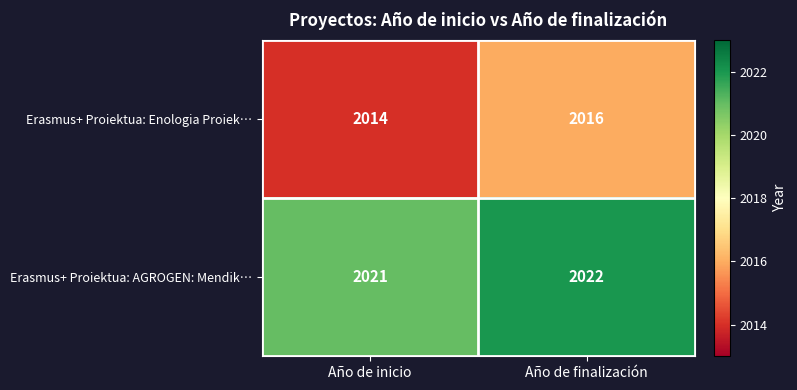

What is the sum of all Erasmus+ Proiektua: AGROGEN: Mendik… values?

4043